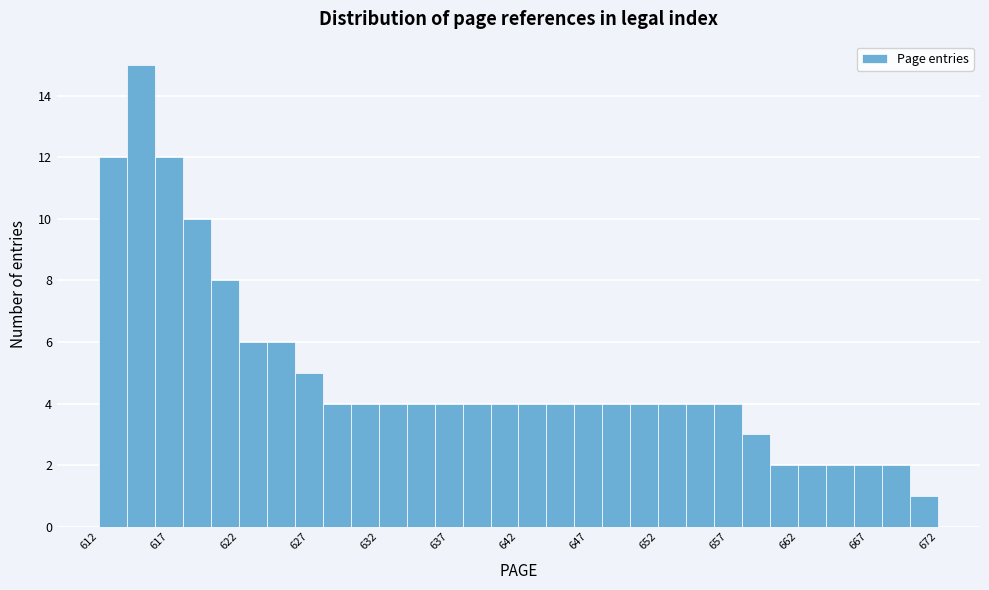

How tall is the bar that spans 656 to 658 on the x-axis? The values are not printed on the chart, so give them approximately, as read against the axis.

4